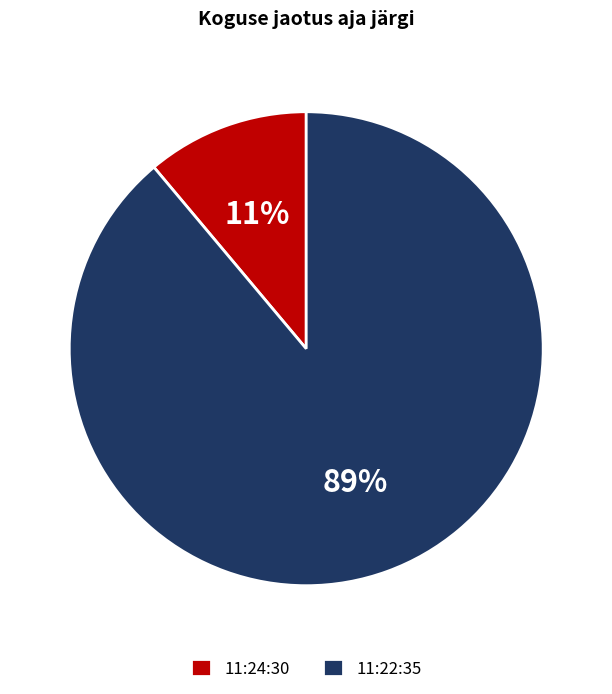

Which slice is the smallest?

11:24:30